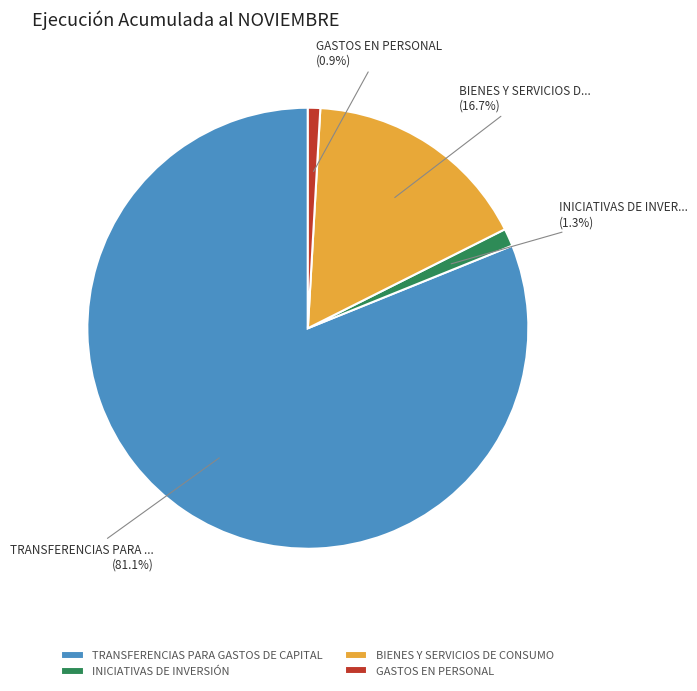

How many segments does this pie chart have?

4